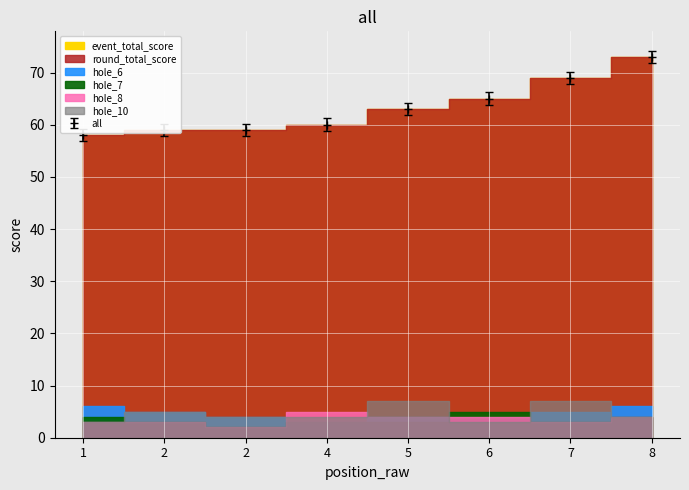

What is the difference between the maximum and second lowest values in the hole_6 series?

2